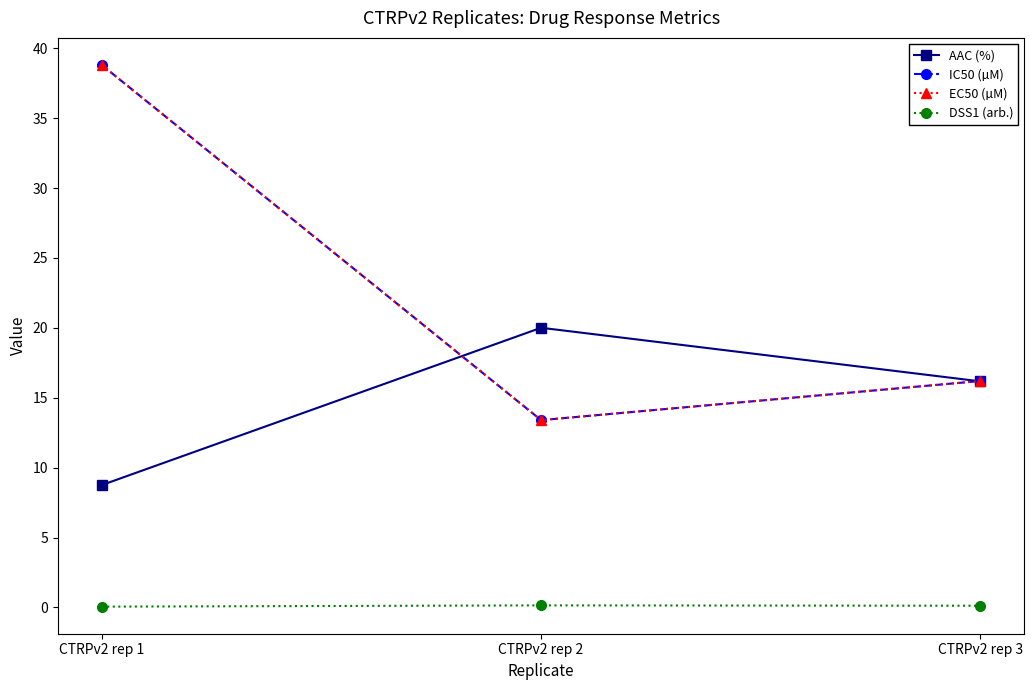

Which series has the widest spread of values?

IC50 (µM)